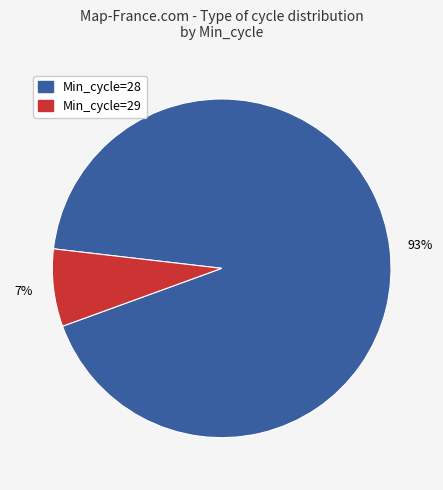

Is there any slice that represents more than half of the pie?

Yes